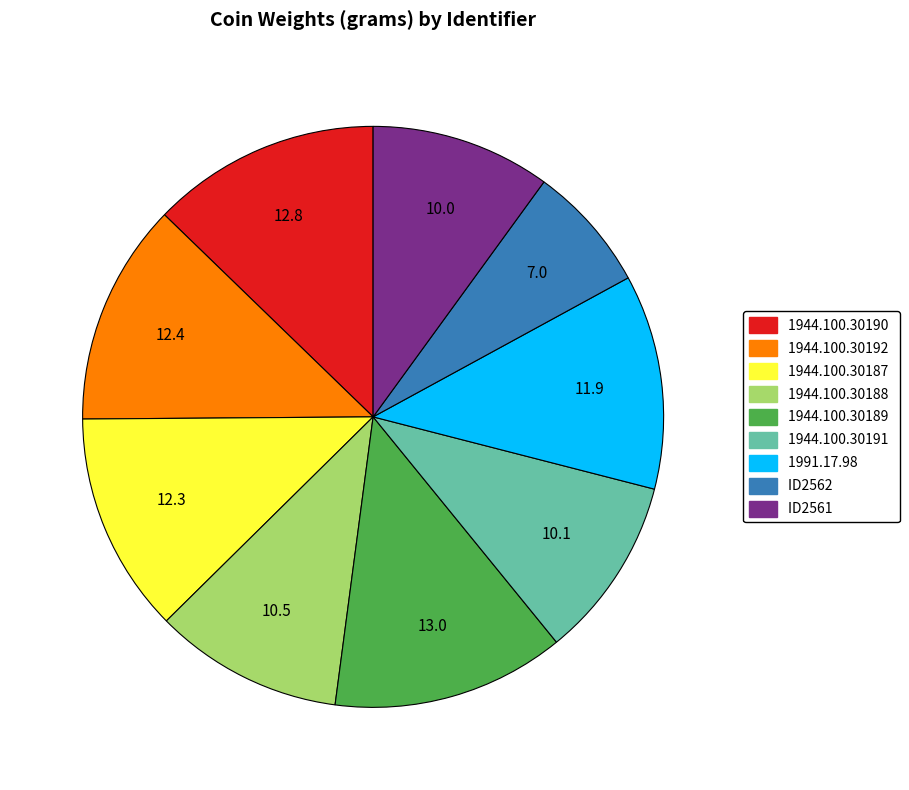

How many slices are in this pie chart?

9